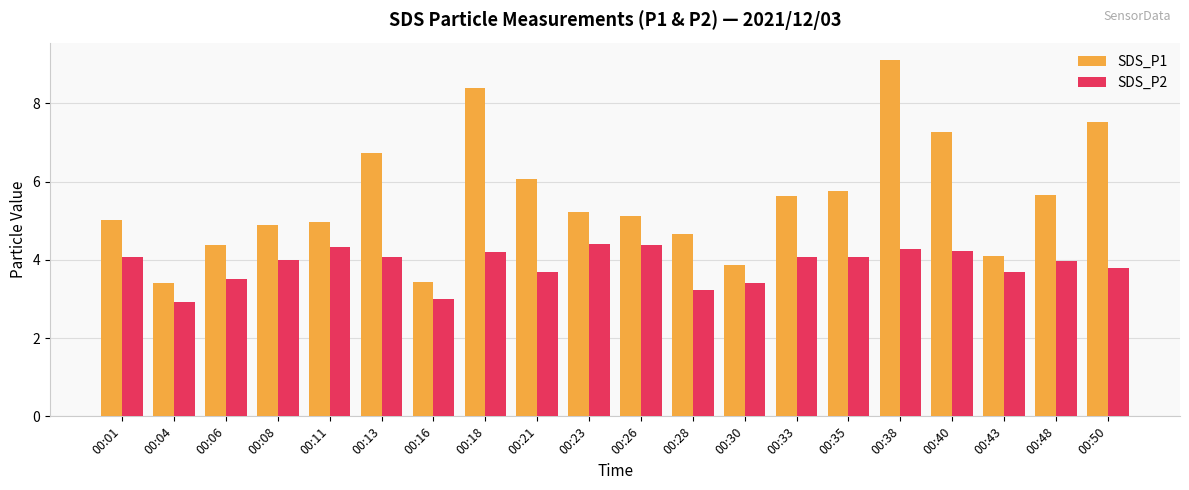

At which category is the sum across all series the highest?

00:38